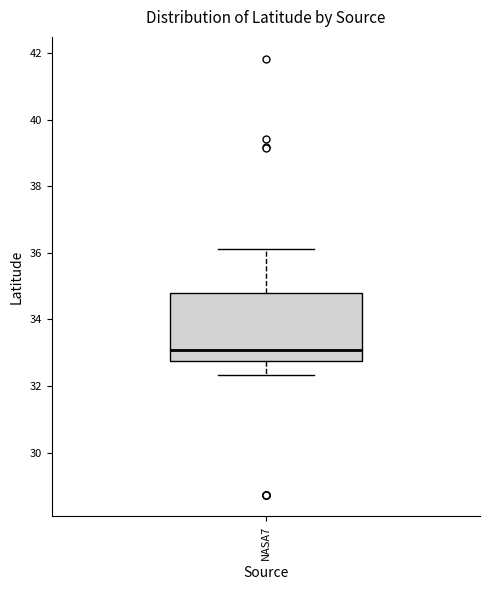

Transcribe this box plot: give where the median line is, the range the box spans, and where the two whiskers end, as read against the y-axis. The values are not printed on the chart, so give them approximately, as read against the axis.

median 33.0, box 32.8 to 34.8, whiskers 32.4 to 36.2